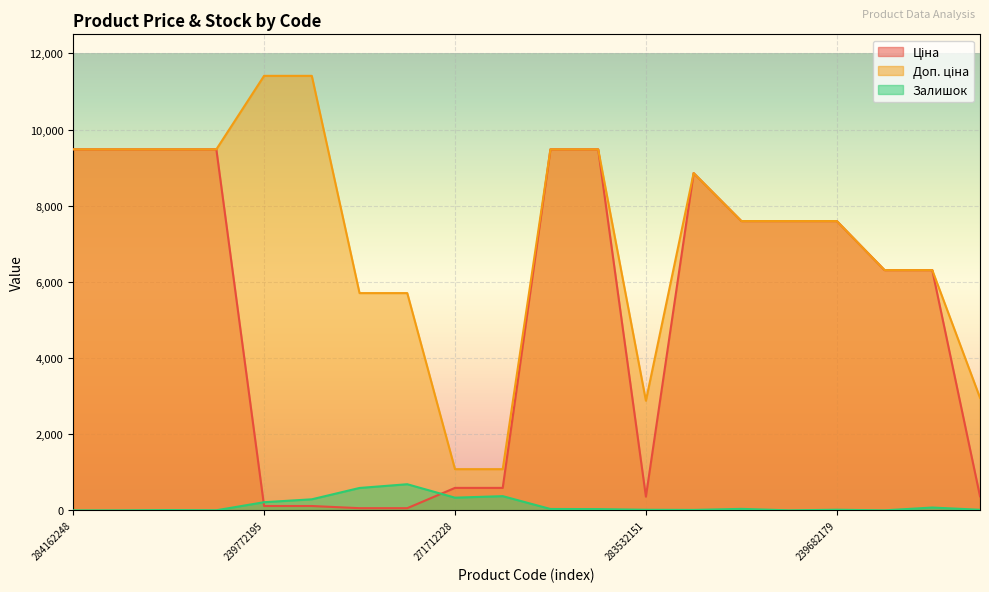

What is the label of the 15th point from the left?

239682195